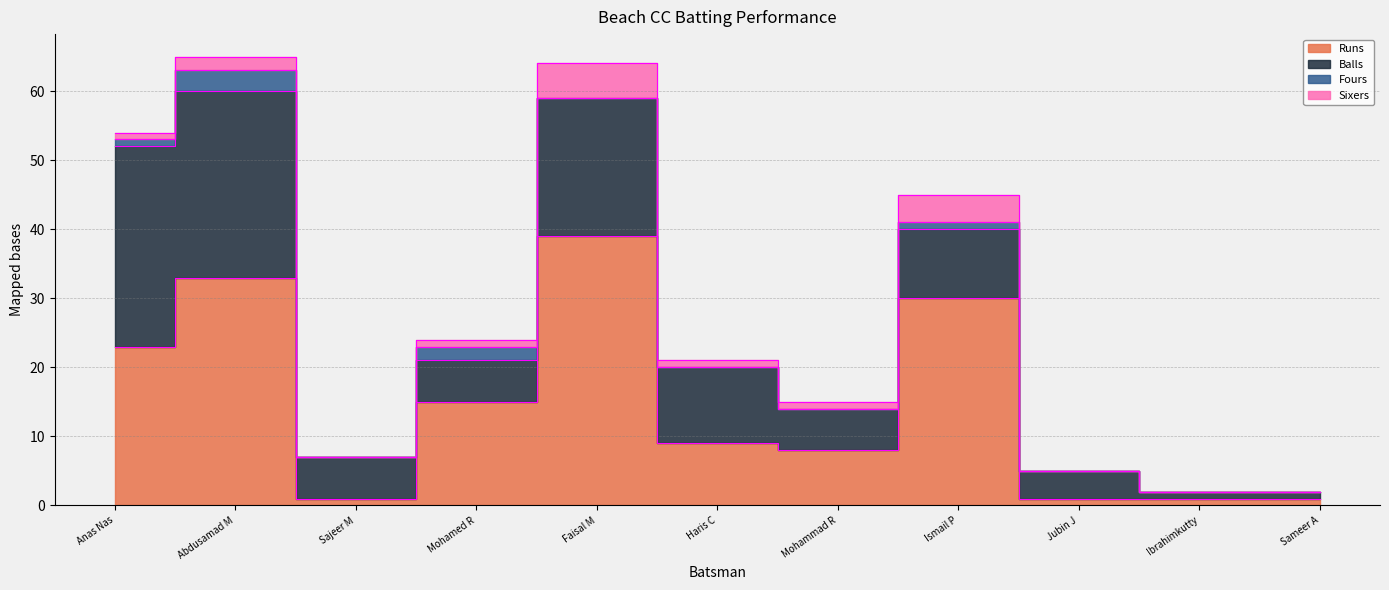

Count the number of categories in the chart.

11